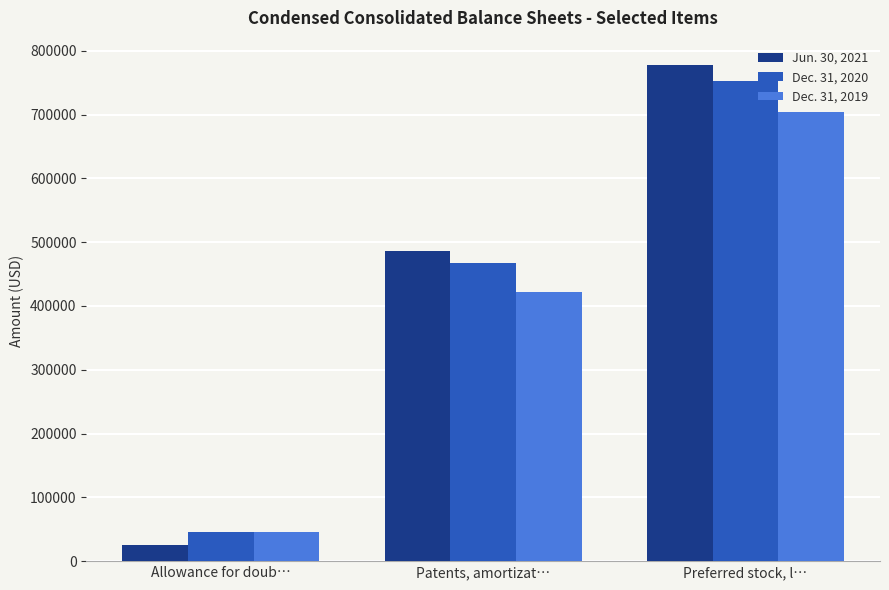

At which category is the sum across all series the highest?

Preferred stock, l…